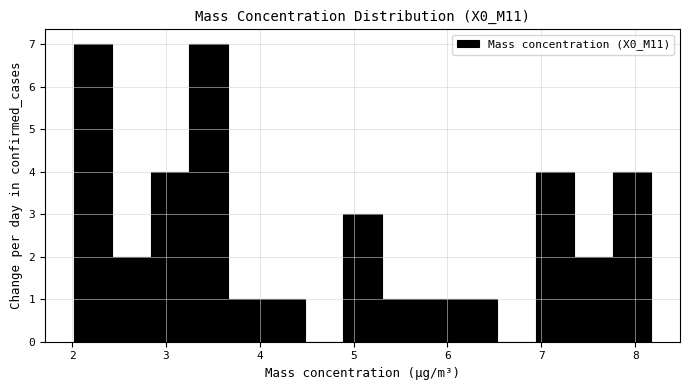

Reading left to right, list every bar in this chart as the range it spans on the x-axis followed by its height. Neither the bar edges nor the heights are printed on the chart, so give them approximately, as read against the axes.

2.02 to 2.43: 7
2.43 to 2.84: 2
2.84 to 3.25: 4
3.25 to 3.66: 7
3.66 to 4.07: 1
4.07 to 4.48: 1
4.48 to 4.89: 0
4.89 to 5.30: 3
5.30 to 5.71: 1
5.71 to 6.12: 1
6.12 to 6.53: 1
6.53 to 6.94: 0
6.94 to 7.35: 4
7.35 to 7.76: 2
7.76 to 8.17: 4